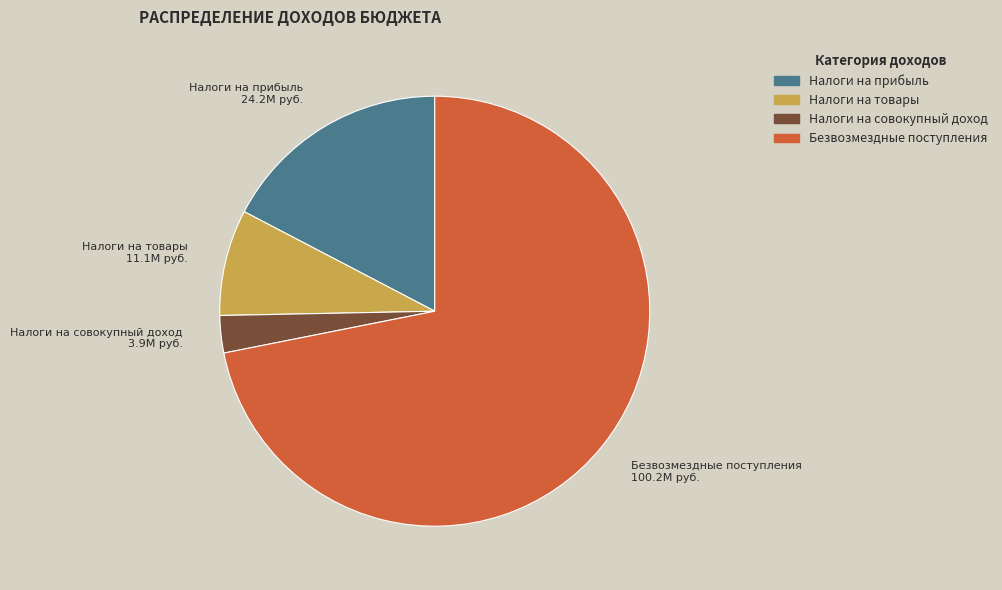

Does any single category account for the majority?

Yes